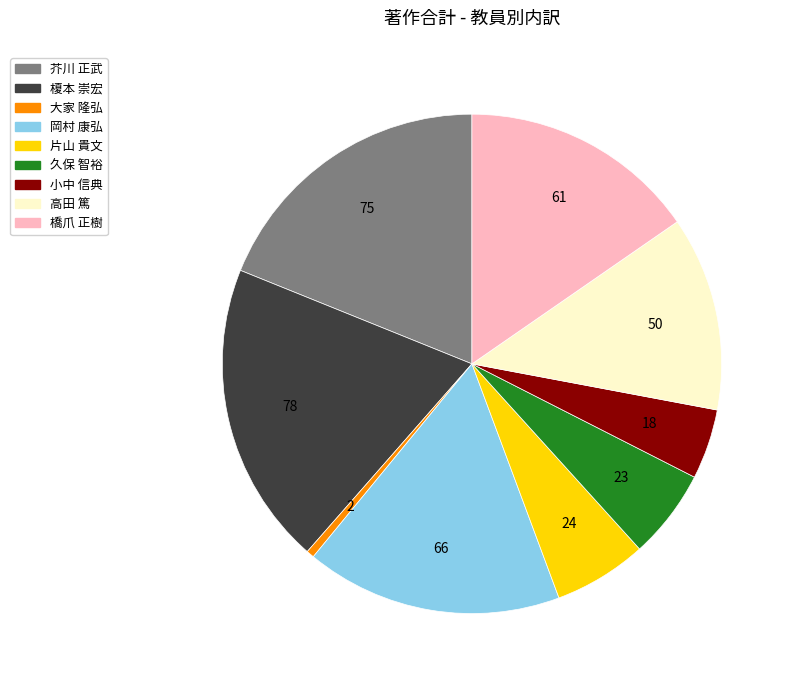

Combined, do 橋爪 正樹 and 片山 貴文 account for over 50%?

No